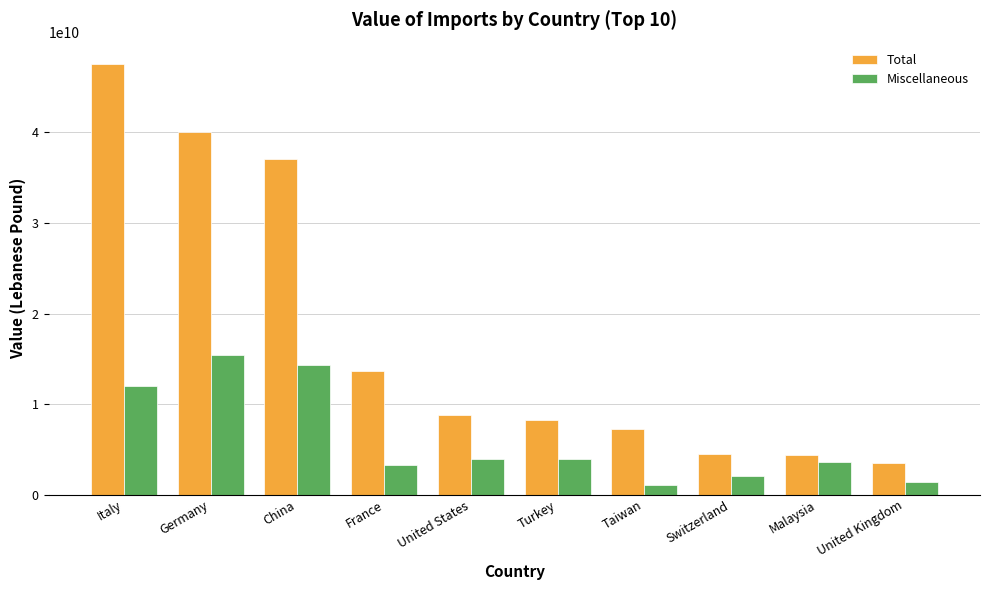

Is the value of Total at China greater than the value of Miscellaneous at China?

Yes